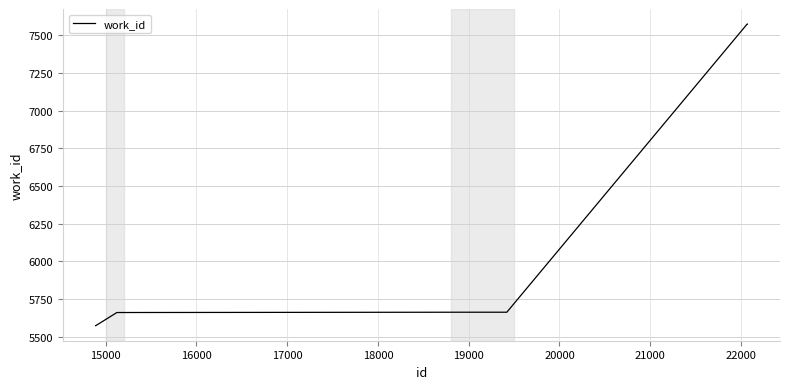

What is the maximum value shown in the chart?

7573